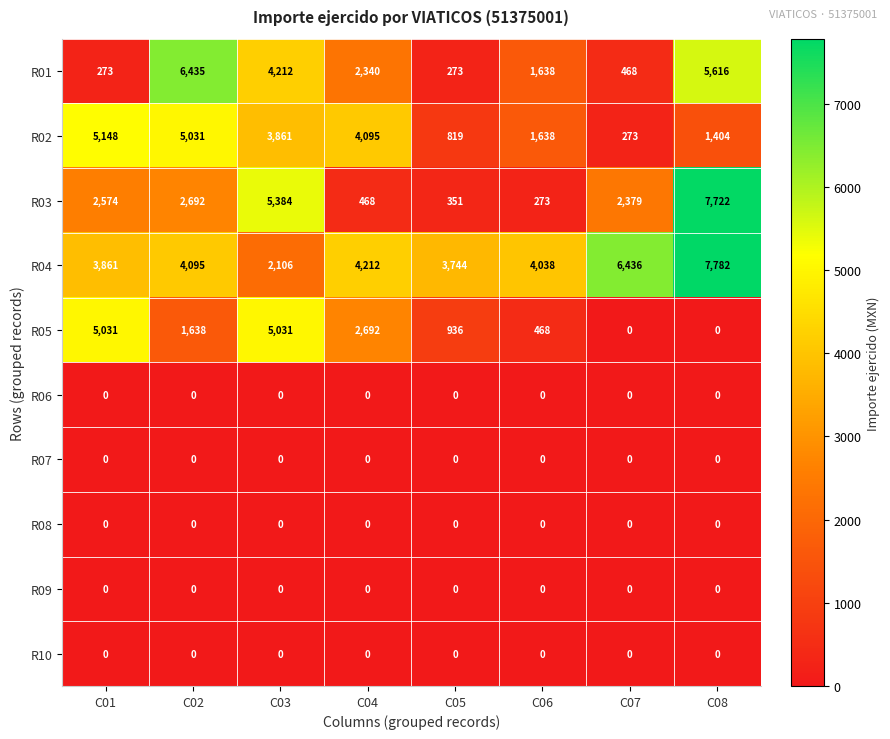

Which series has the largest total across all categories?

R04